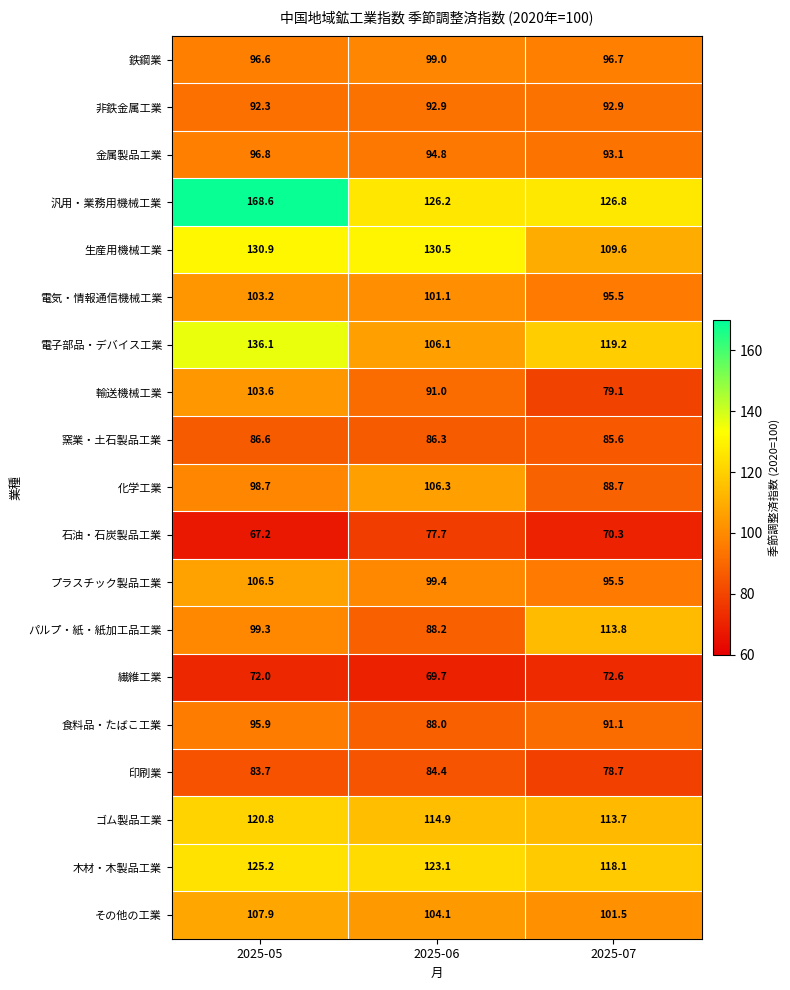

Rank the series by their maximum value, from lowest to highest.

繊維工業, 石油・石炭製品工業, 印刷業, 窯業・土石製品工業, 非鉄金属工業, 食料品・たばこ工業, 金属製品工業, 鉄鋼業, 電気・情報通信機械工業, 輸送機械工業, 化学工業, プラスチック製品工業, その他の工業, パルプ・紙・紙加工品工業, ゴム製品工業, 木材・木製品工業, 生産用機械工業, 電子部品・デバイス工業, 汎用・業務用機械工業